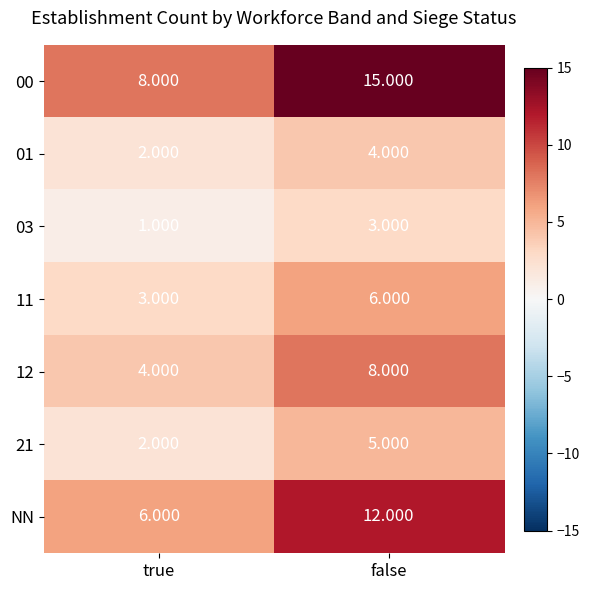

At which label does 12 reach its minimum?

true